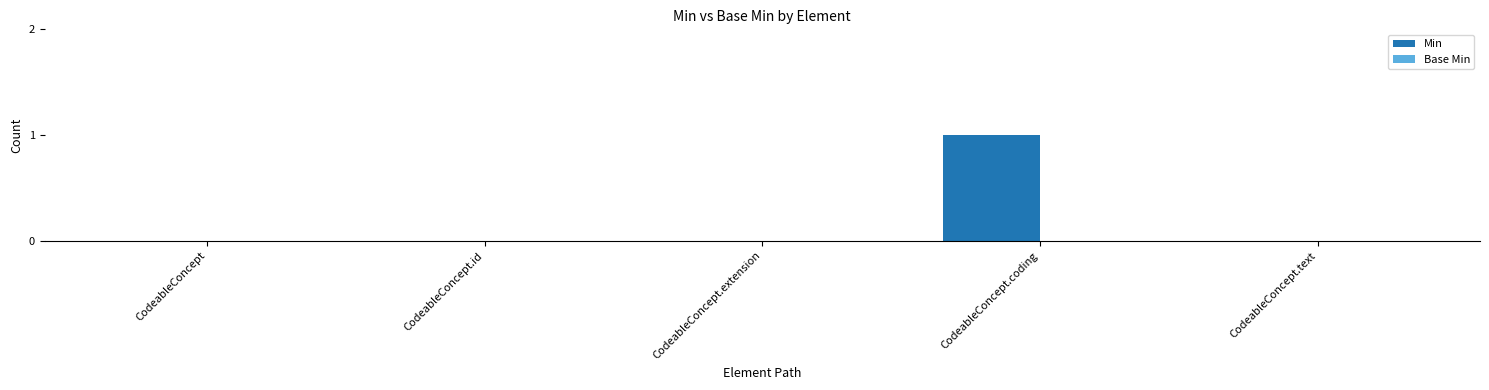

How many data points does each series have?

5